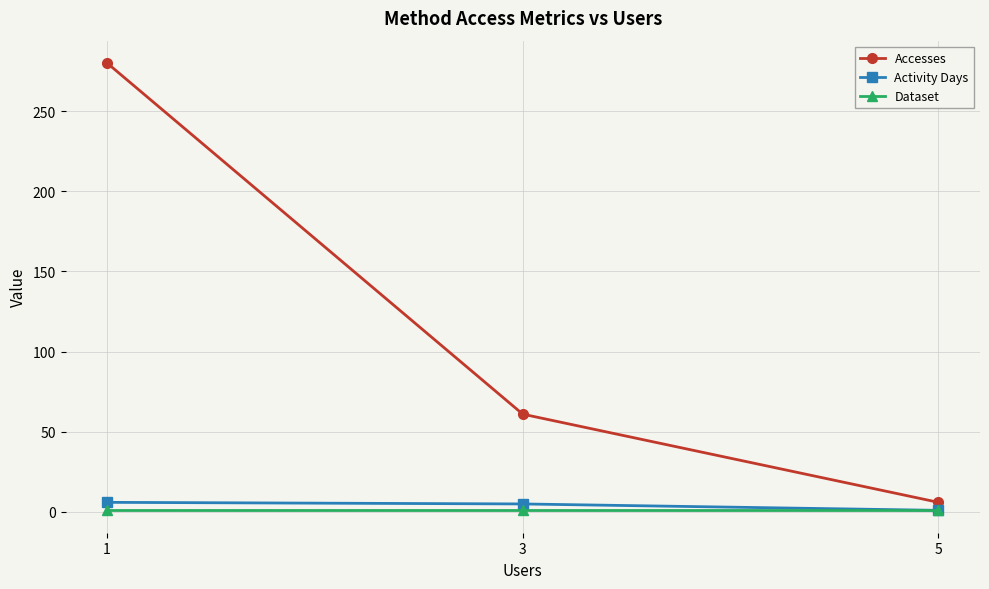

What is the greatest value displayed?

280